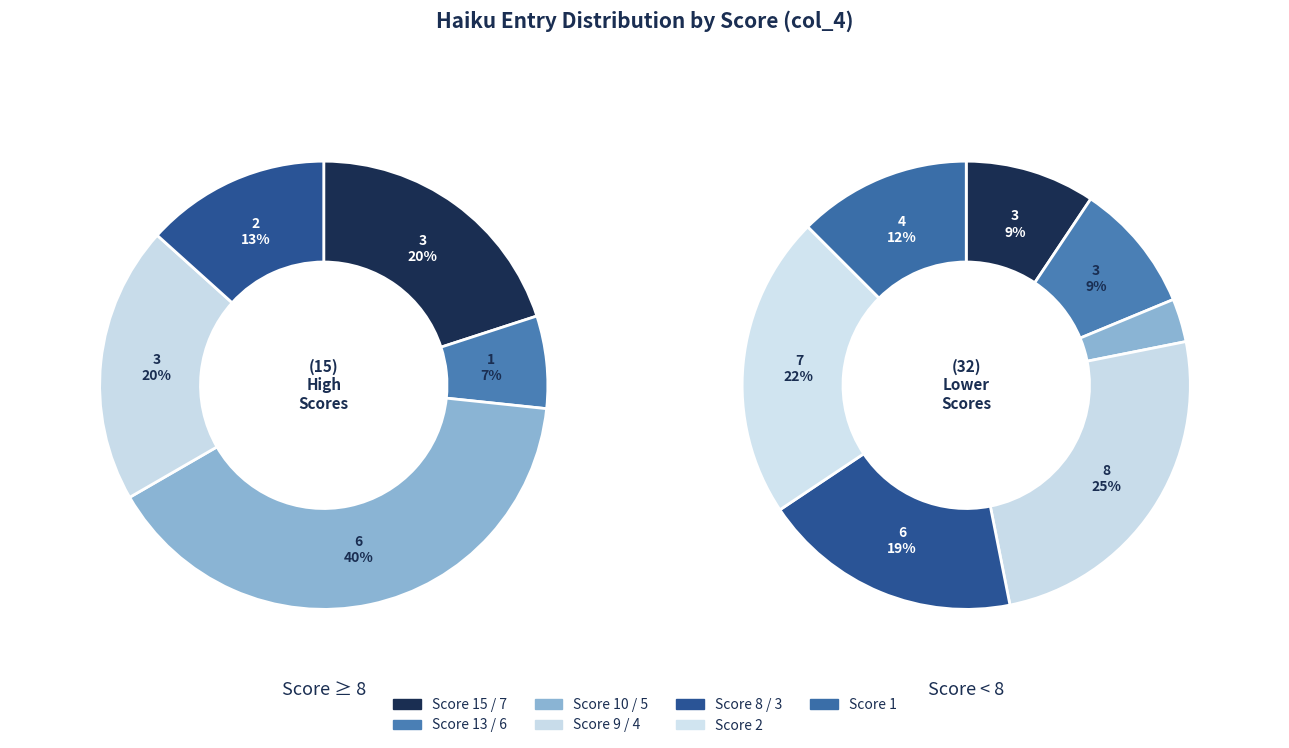

Does 15 represent more than half of the total?

No